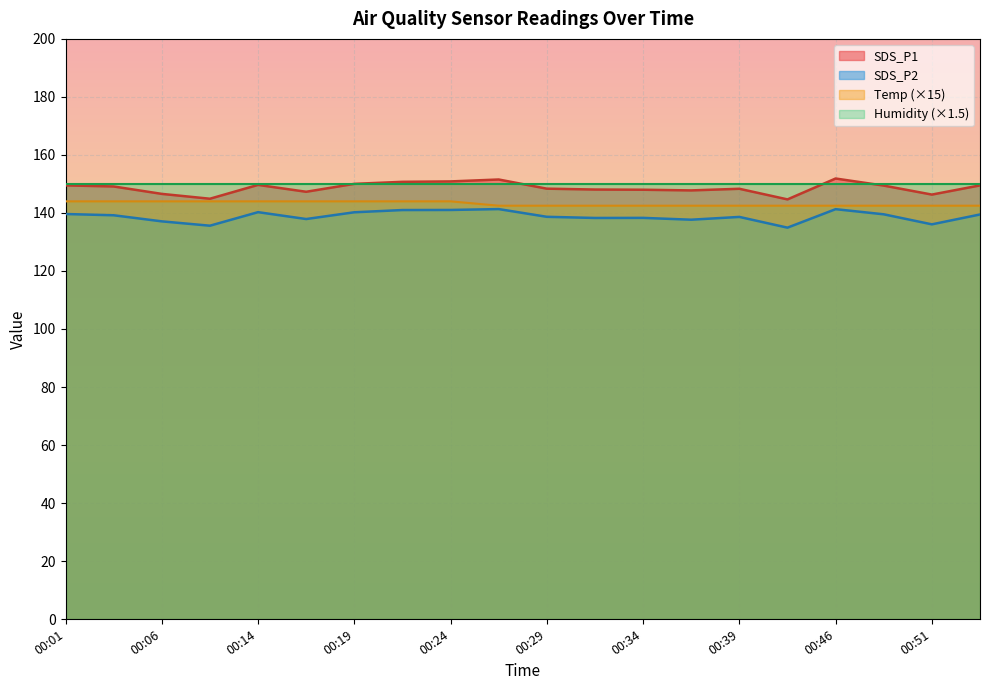

What is the difference between the SDS_P1 values at 00:14 and 00:01?

0.2